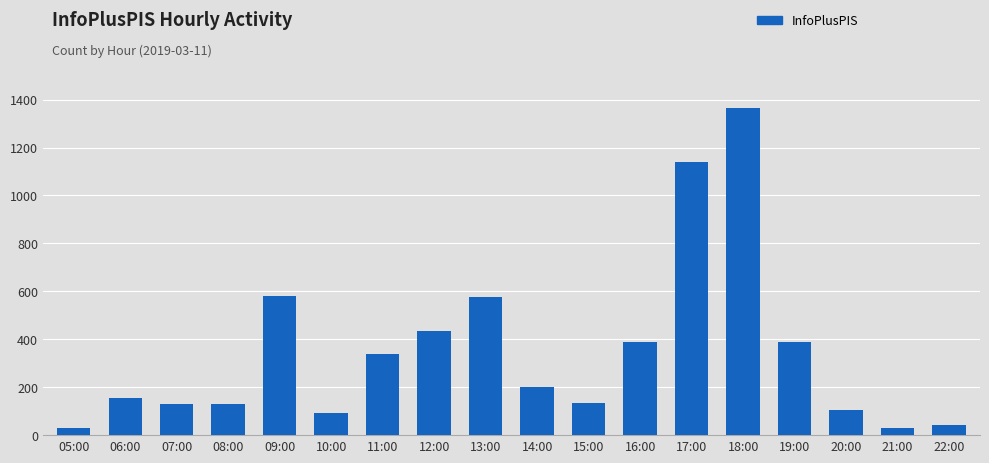

The chart shows a value of 575 at 13:00. True or false?

True